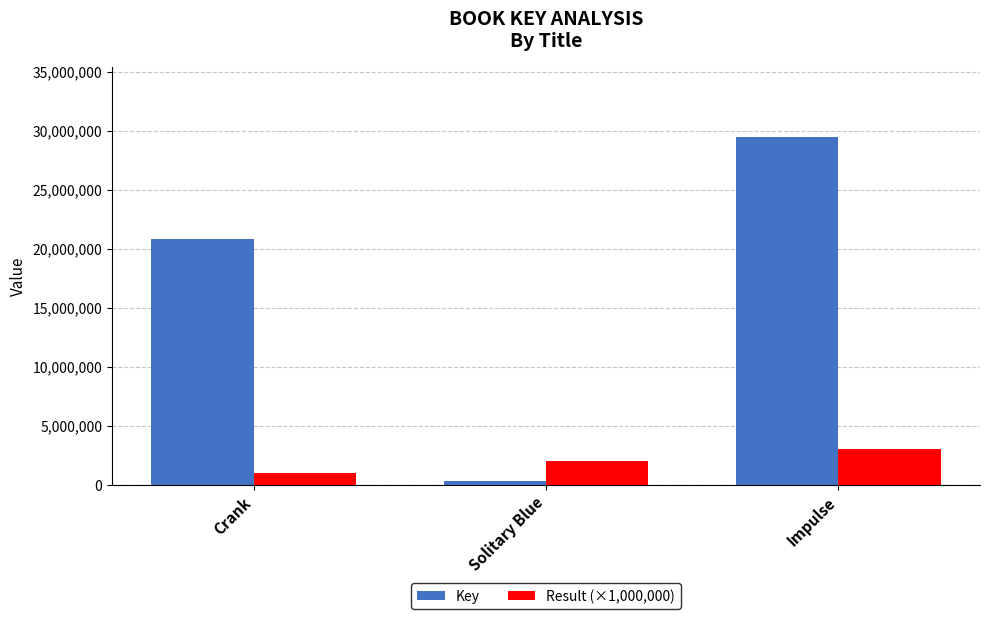

How many Result (×1,000,000) values are between 1000000 and 3000000?

3